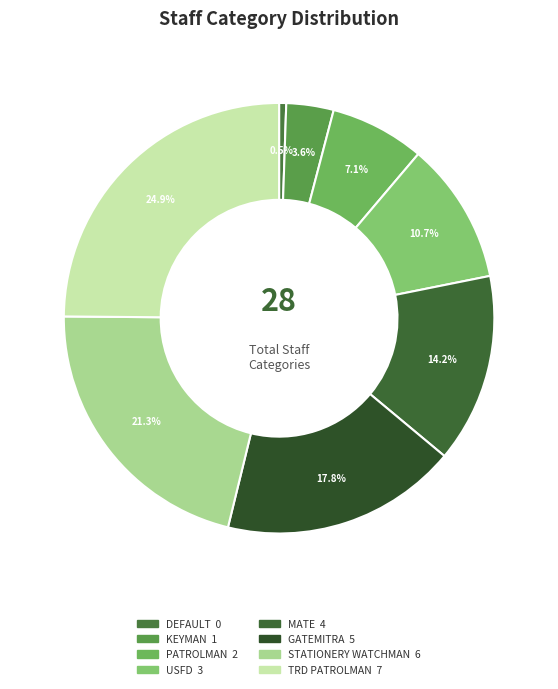

Which category has the biggest portion of the pie?

TRD PATROLMAN